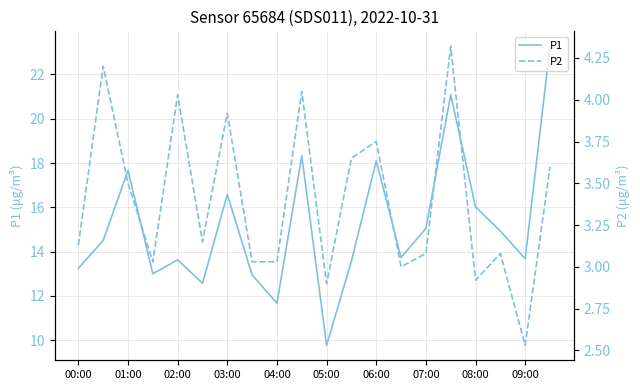

True or false: P2 and P1 cross at least once.

False